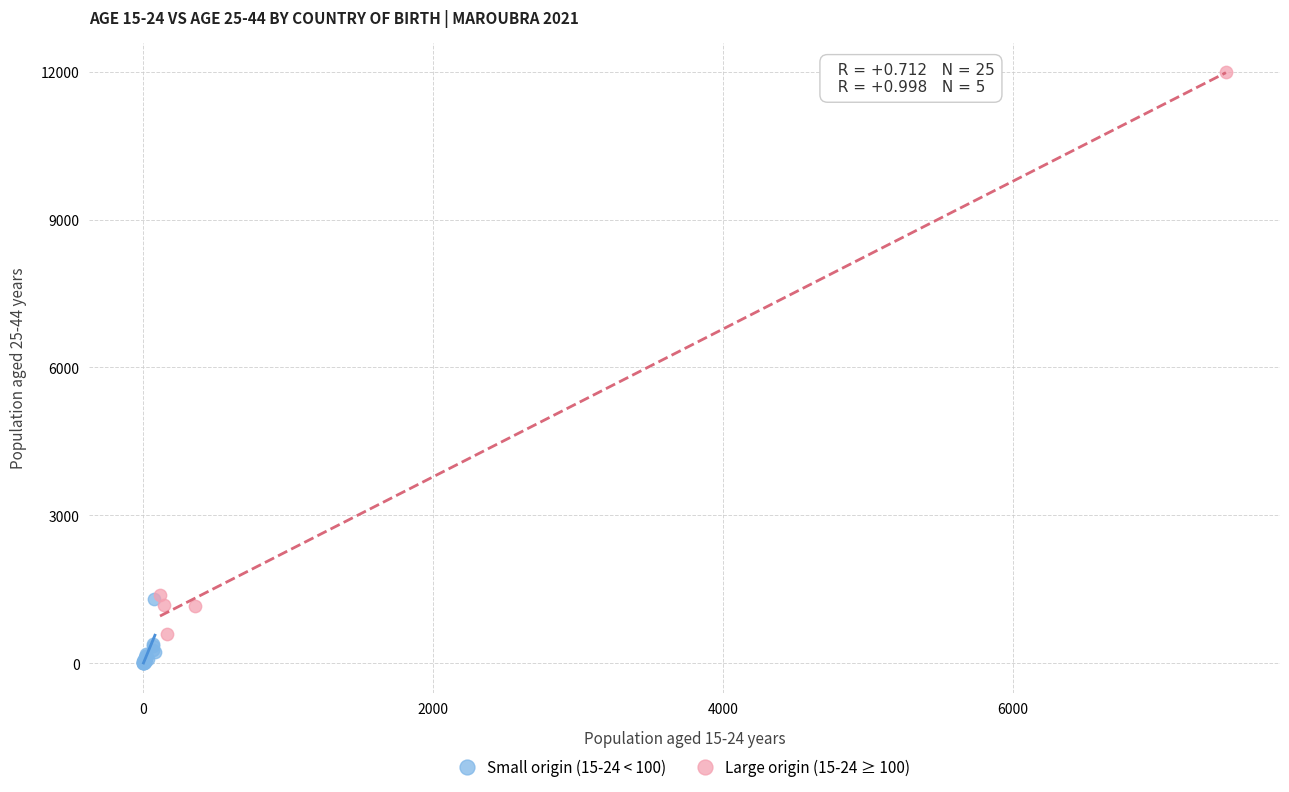

Which series has the widest spread of Y values?

Large origin (15-24 ≥ 100)